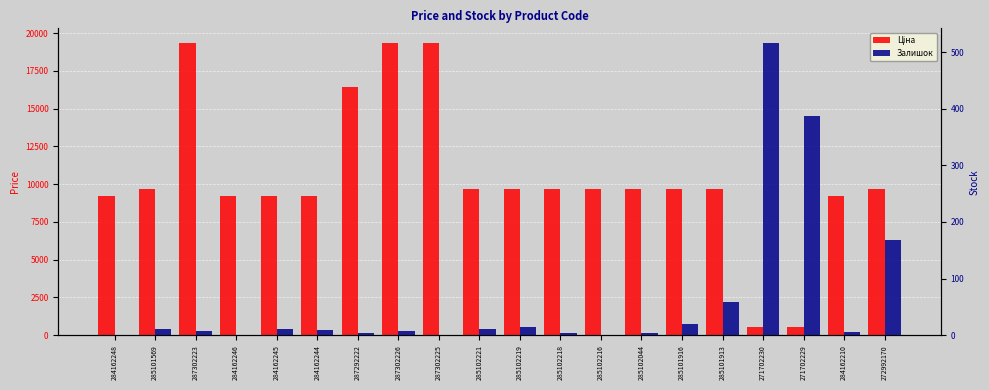

At which category does the chart reach its minimum across all series?

284162248